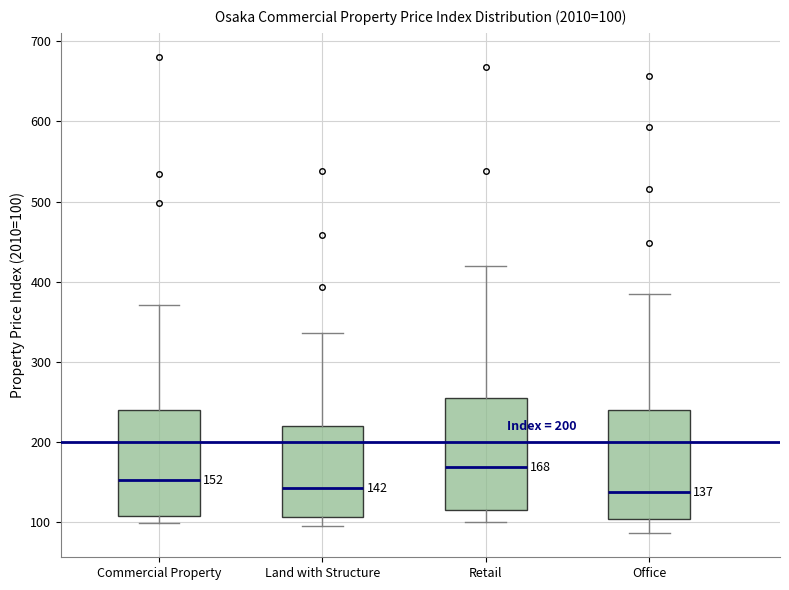

Which box has the highest median line?

Retail